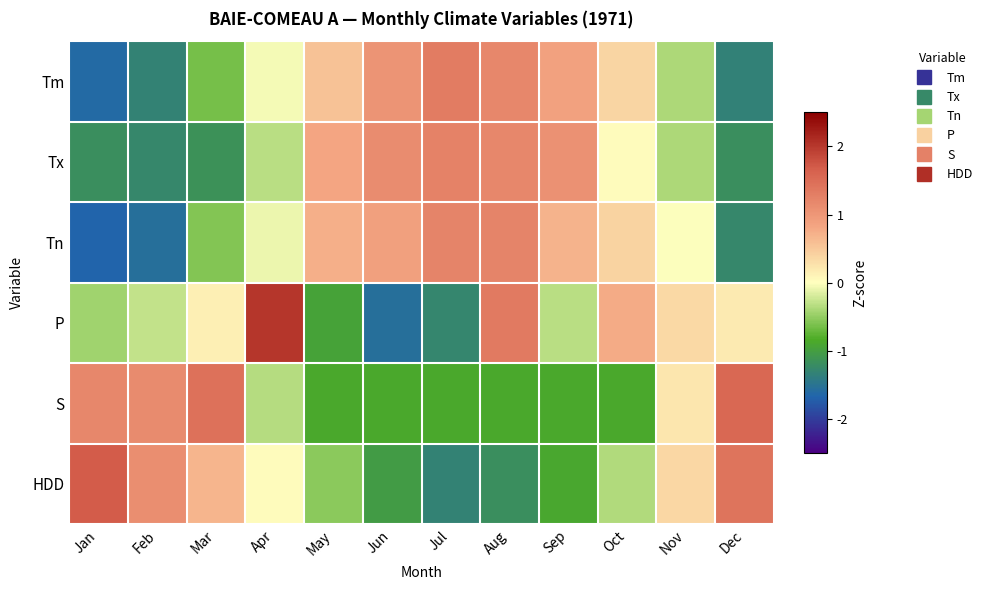

Reading left to right, list all the values displayed in this chart.

Tm: Jan=-1.6	Feb=-1.3	Mar=-0.6	Apr=-0.1	May=0.6	Jun=1.0	Jul=1.3	Aug=1.2	Sep=0.9	Oct=0.4	Nov=-0.4	Dec=-1.3
Tx: Jan=-1.2	Feb=-1.3	Mar=-1.1	Apr=-0.3	May=0.8	Jun=1.1	Jul=1.2	Aug=1.2	Sep=1.1	Oct=0.0	Nov=-0.4	Dec=-1.2
Tn: Jan=-1.7	Feb=-1.5	Mar=-0.6	Apr=-0.1	May=0.7	Jun=0.9	Jul=1.2	Aug=1.2	Sep=0.7	Oct=0.4	Nov=-0.0	Dec=-1.3
P: Jan=-0.4	Feb=-0.3	Mar=0.1	Apr=2.0	May=-1.0	Jun=-1.5	Jul=-1.3	Aug=1.3	Sep=-0.3	Oct=0.8	Nov=0.3	Dec=0.2
S: Jan=1.2	Feb=1.1	Mar=1.5	Apr=-0.3	May=-0.9	Jun=-0.9	Jul=-0.9	Aug=-0.9	Sep=-0.9	Oct=-0.9	Nov=0.2	Dec=1.6
HDD: Jan=1.7	Feb=1.1	Mar=0.7	Apr=0.0	May=-0.5	Jun=-1.0	Jul=-1.3	Aug=-1.2	Sep=-0.9	Oct=-0.4	Nov=0.4	Dec=1.4